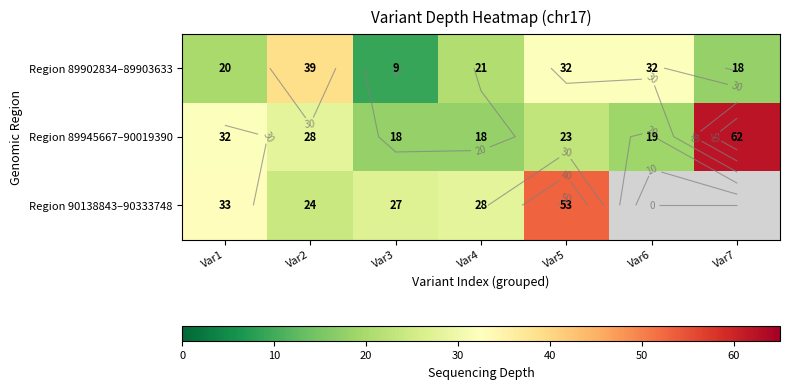

Which category has the lowest value in the Region 89945667–90019390 series?

Var3